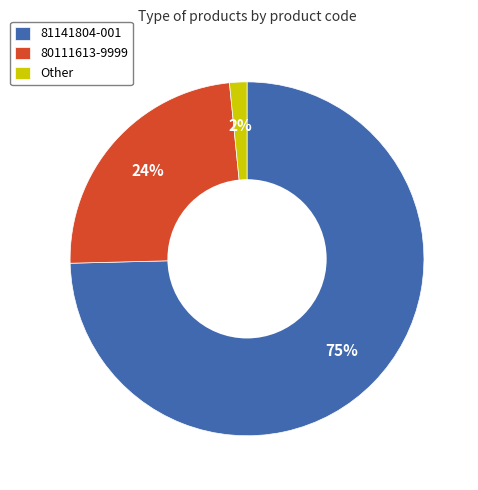

How many segments does this pie chart have?

3